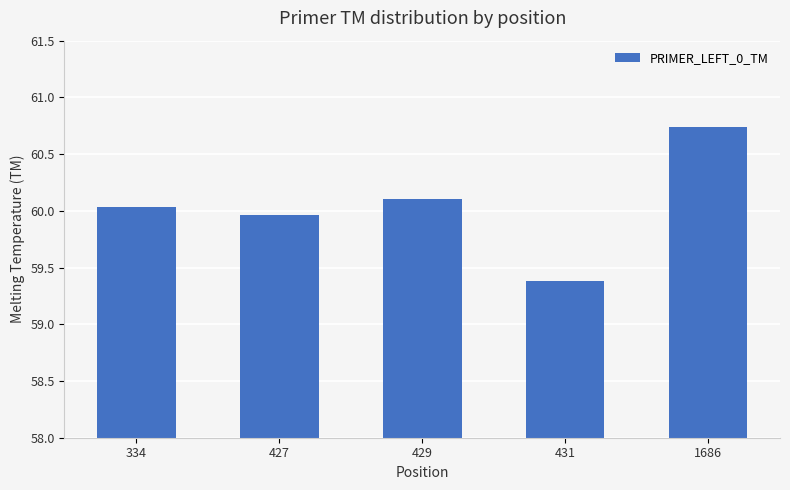

Is it true that the value at 427 is 85.6?

False